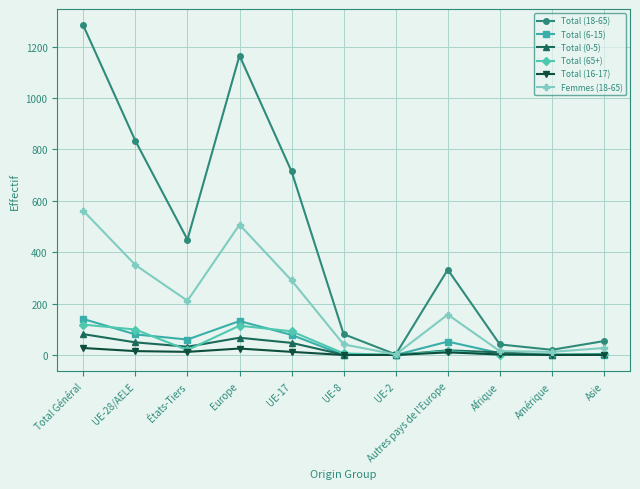

Does the chart display data point markers on the line(s)?

Yes